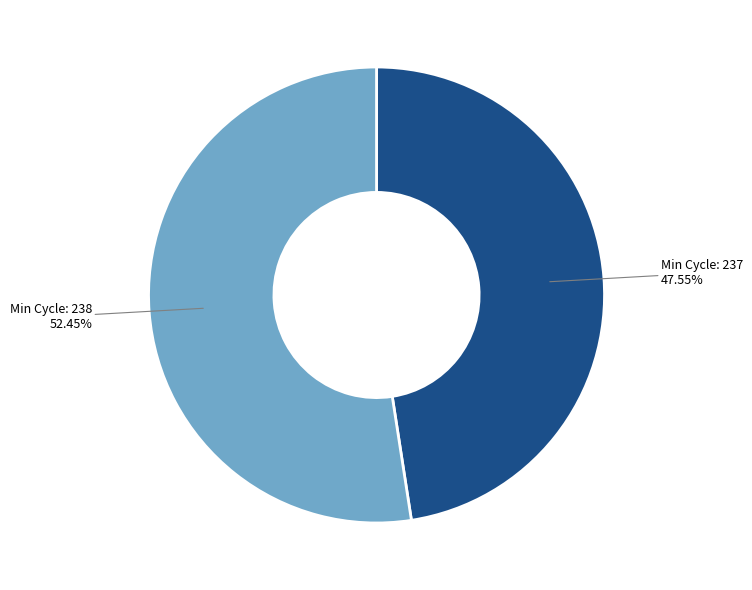

Is Min Cycle: 238 52.45% the majority of the pie?

Yes